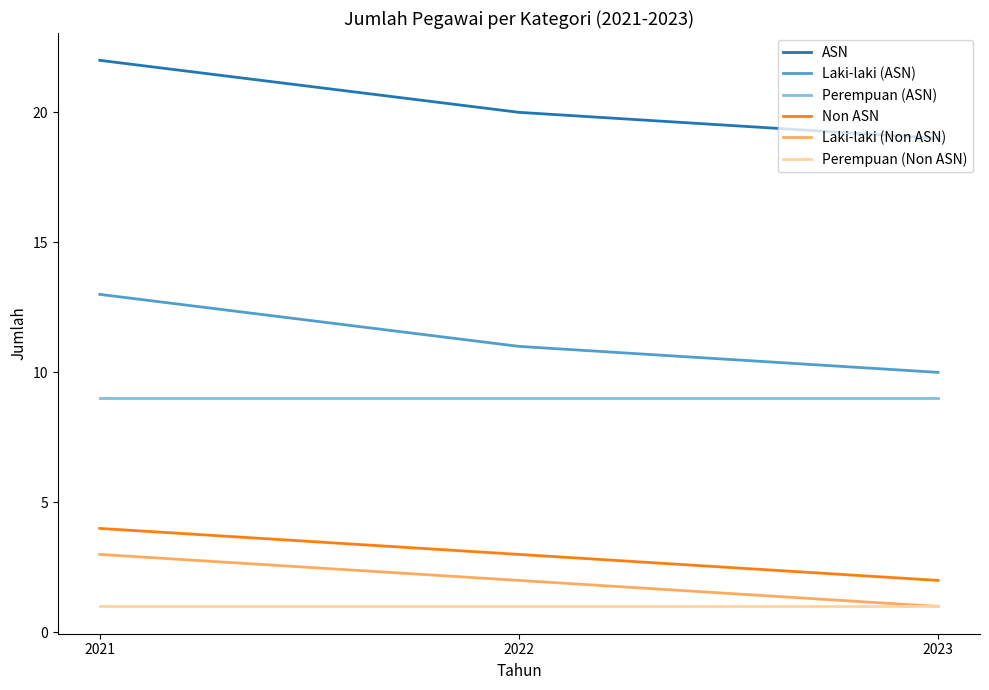

Where is Laki-laki (Non ASN) nearest to the value 2?

2022